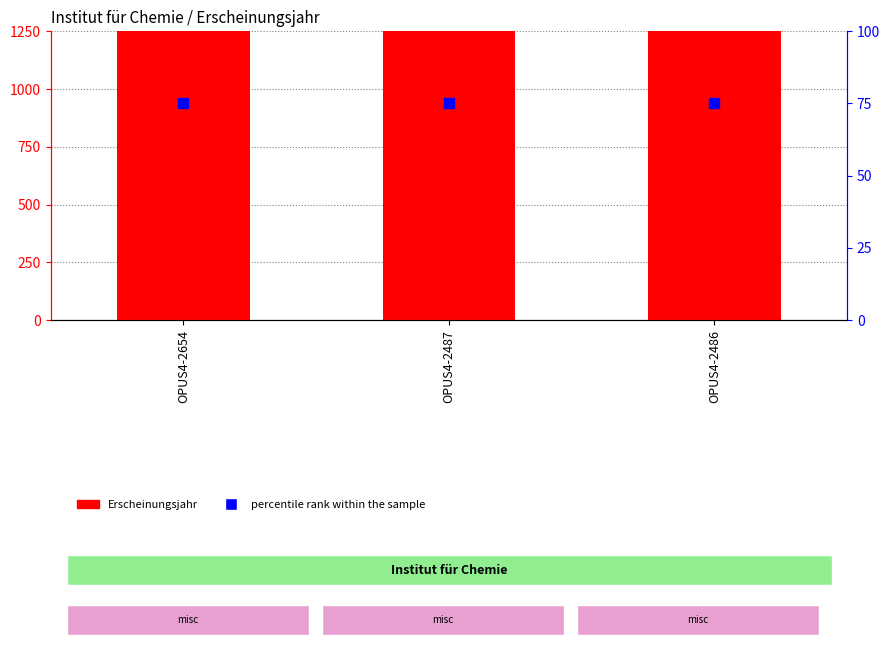

What is the maximum value shown in the chart?

1991